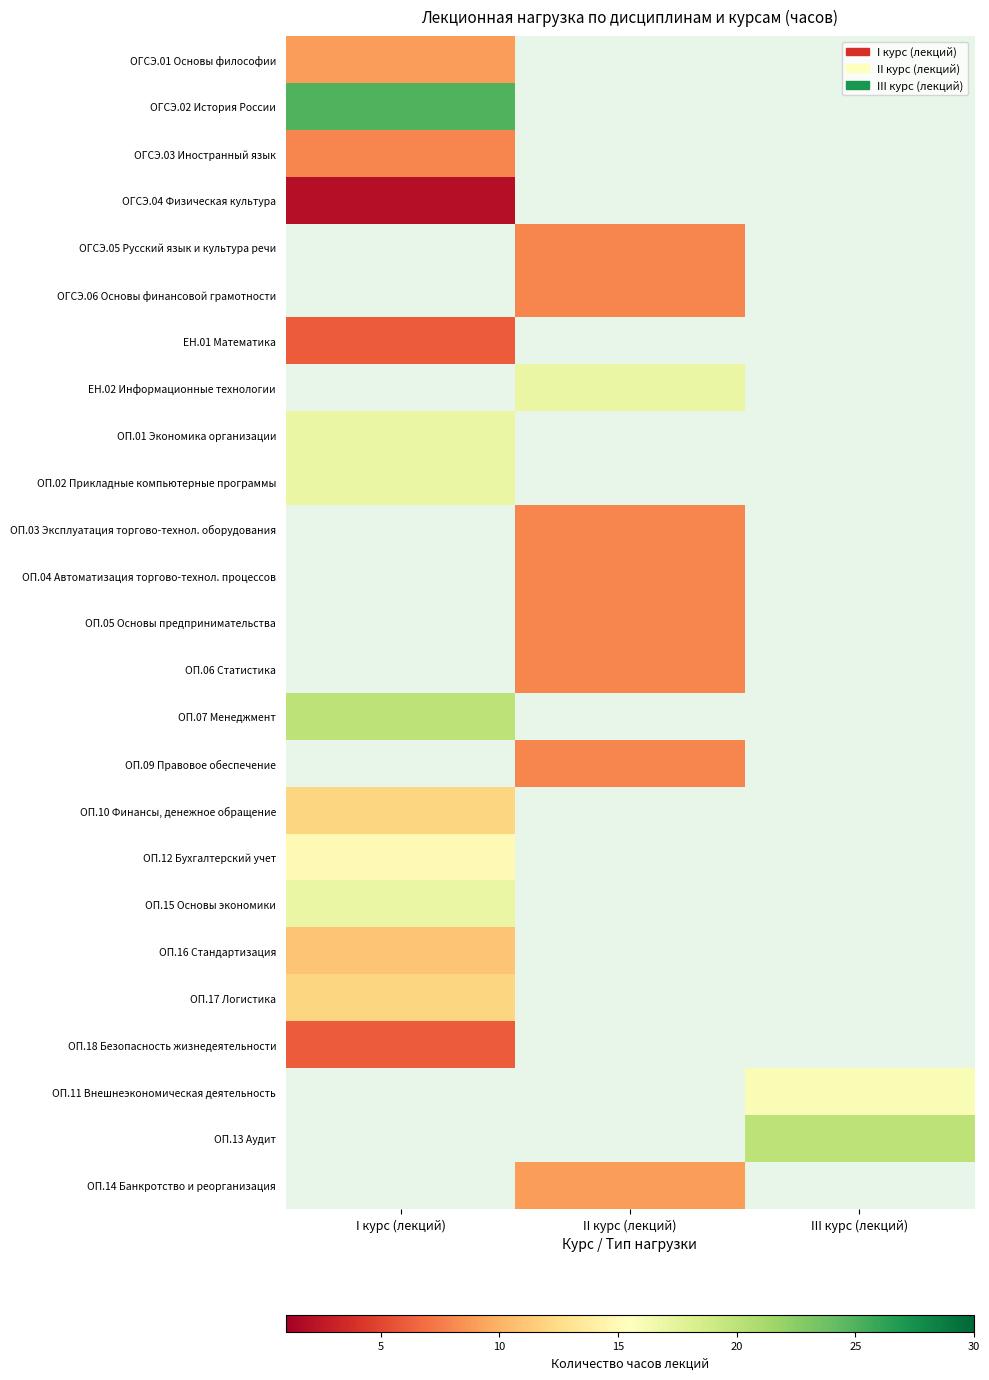

How many data points does each series have?

3